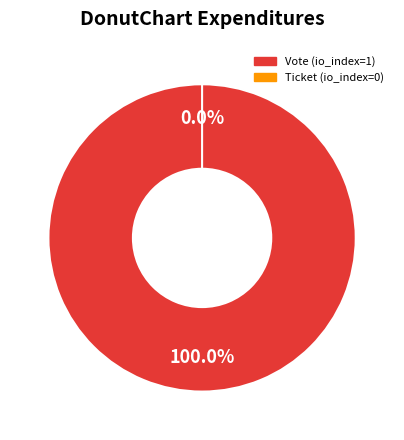

To the nearest percent, what is the difference between the Ticket and Vote slice percentages?

100%